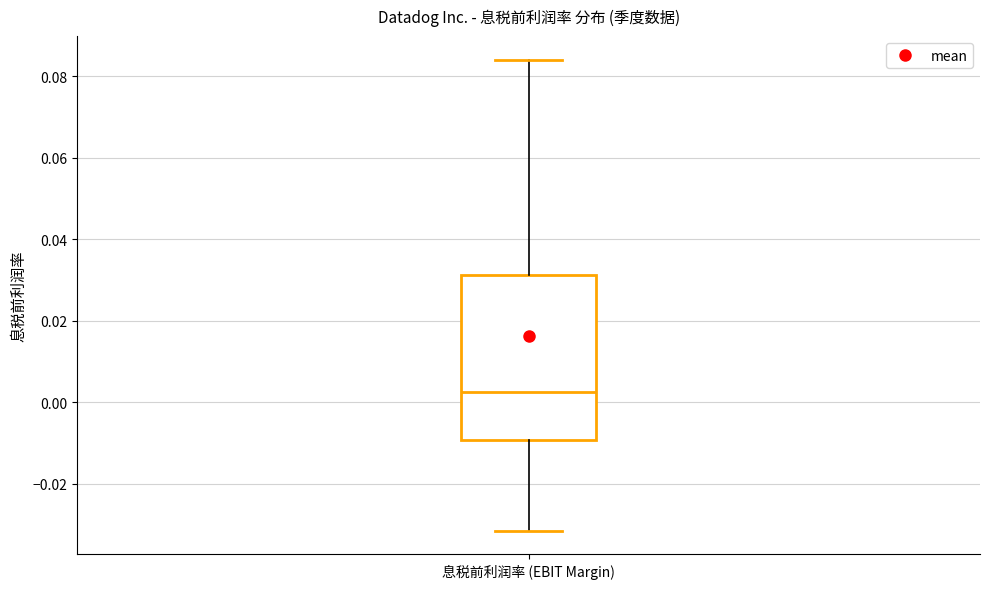

Read this box plot against the y-axis: the position of the median line, the range covered by the box, and the ends of both whiskers. The values are not printed on the chart, so give them approximately, as read against the axis.

median 0.002, box -0.010 to 0.032, whiskers -0.032 to 0.084